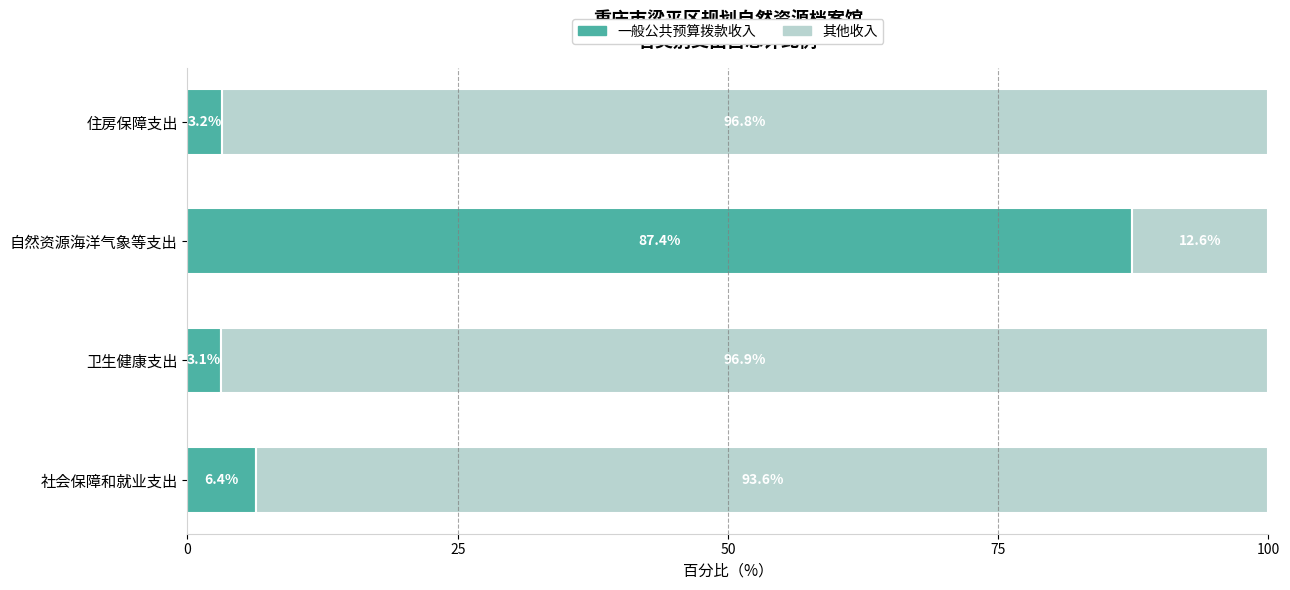

What is the total value across all series at 社会保障和就业支出?

100.0